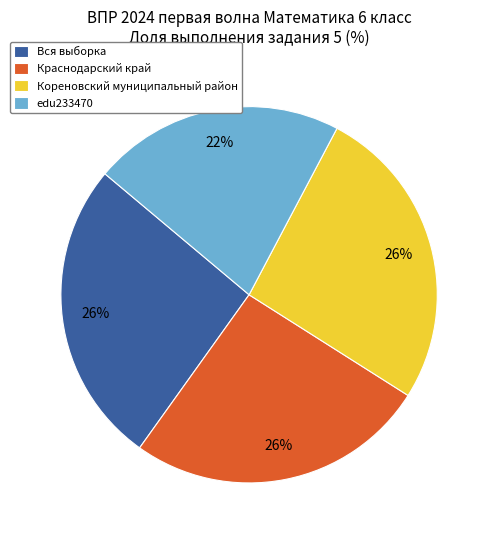

How many segments does this pie chart have?

4